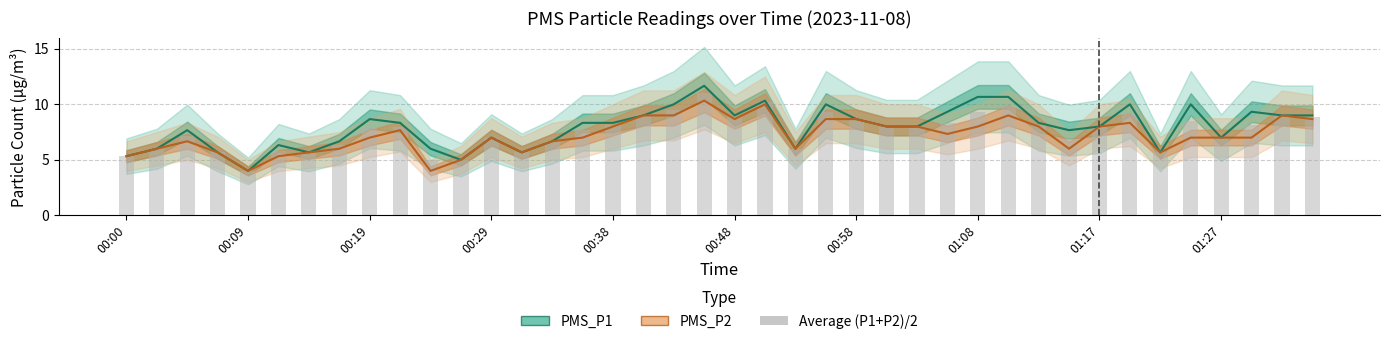

How many data points in Average (P1+P2)/2 are above 8?

17